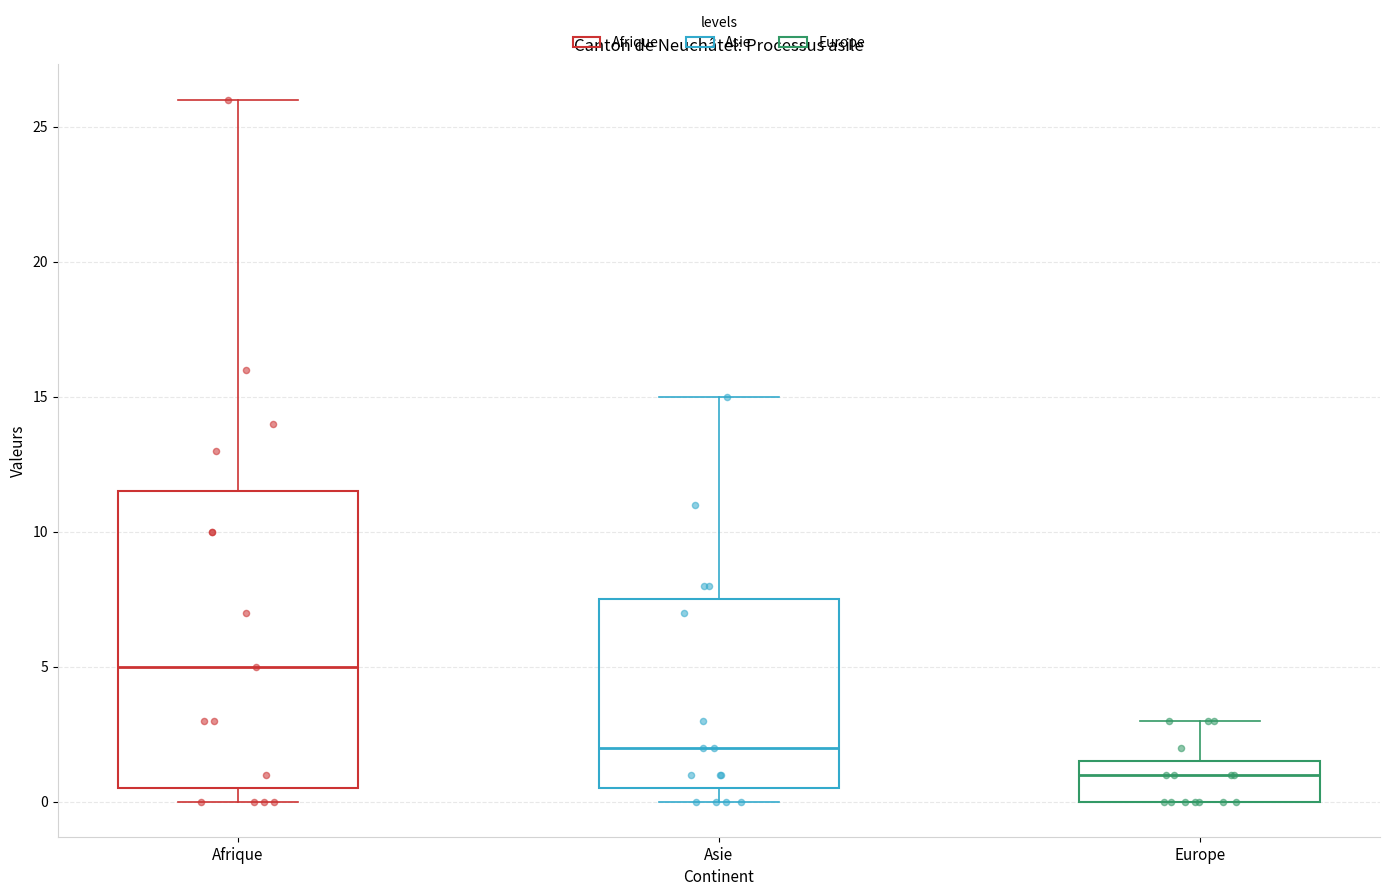

Which box has the highest median line?

Afrique